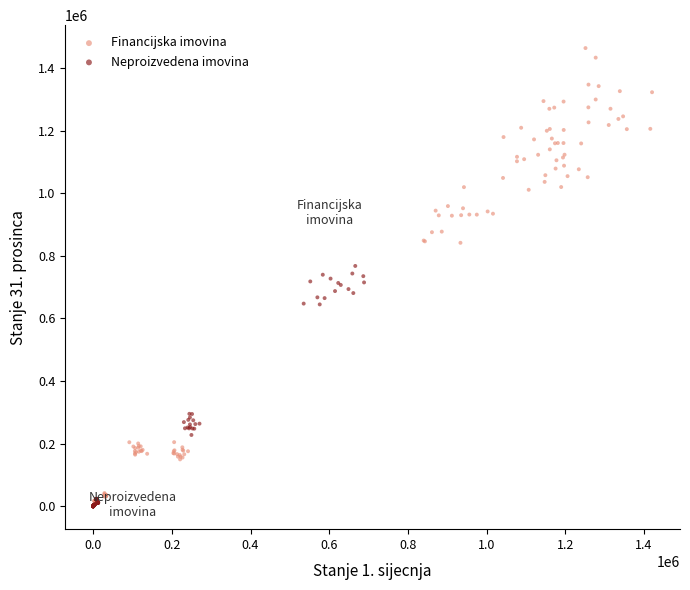

Which series reaches the maximum Y coordinate?

Financijska imovina